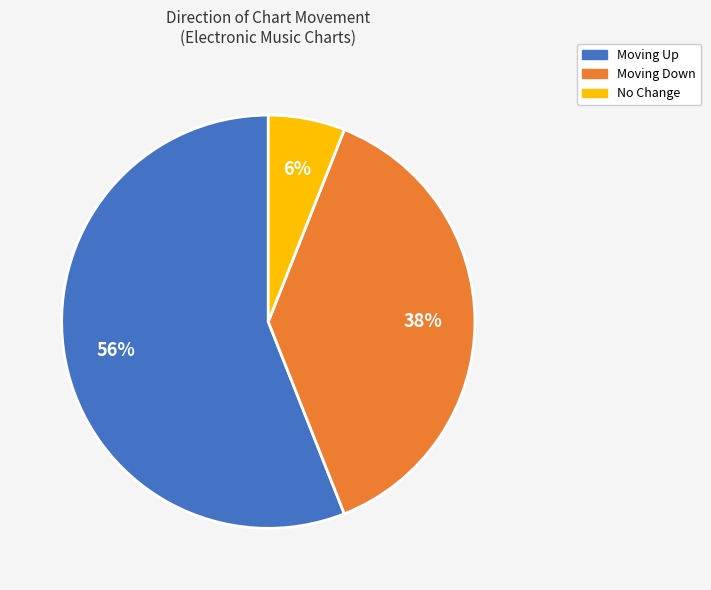

To the nearest percent, what is the average slice percentage?

33%